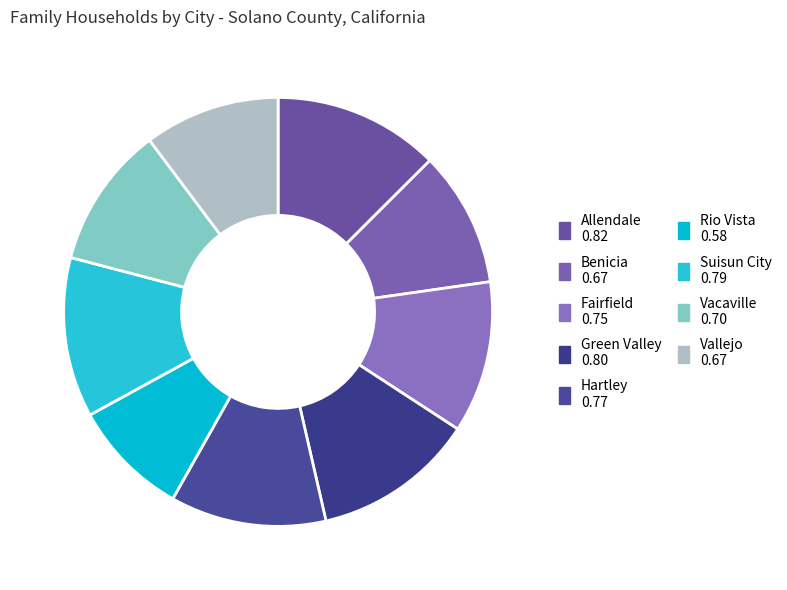

To the nearest percent, what portion does Fairfield represent?

11%